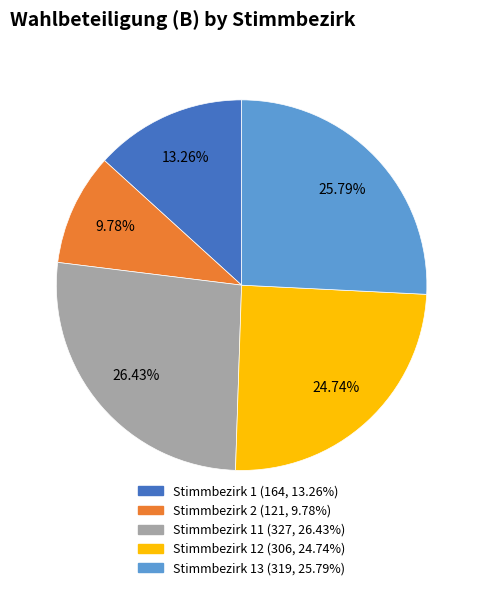

Is there any slice that represents more than half of the pie?

No